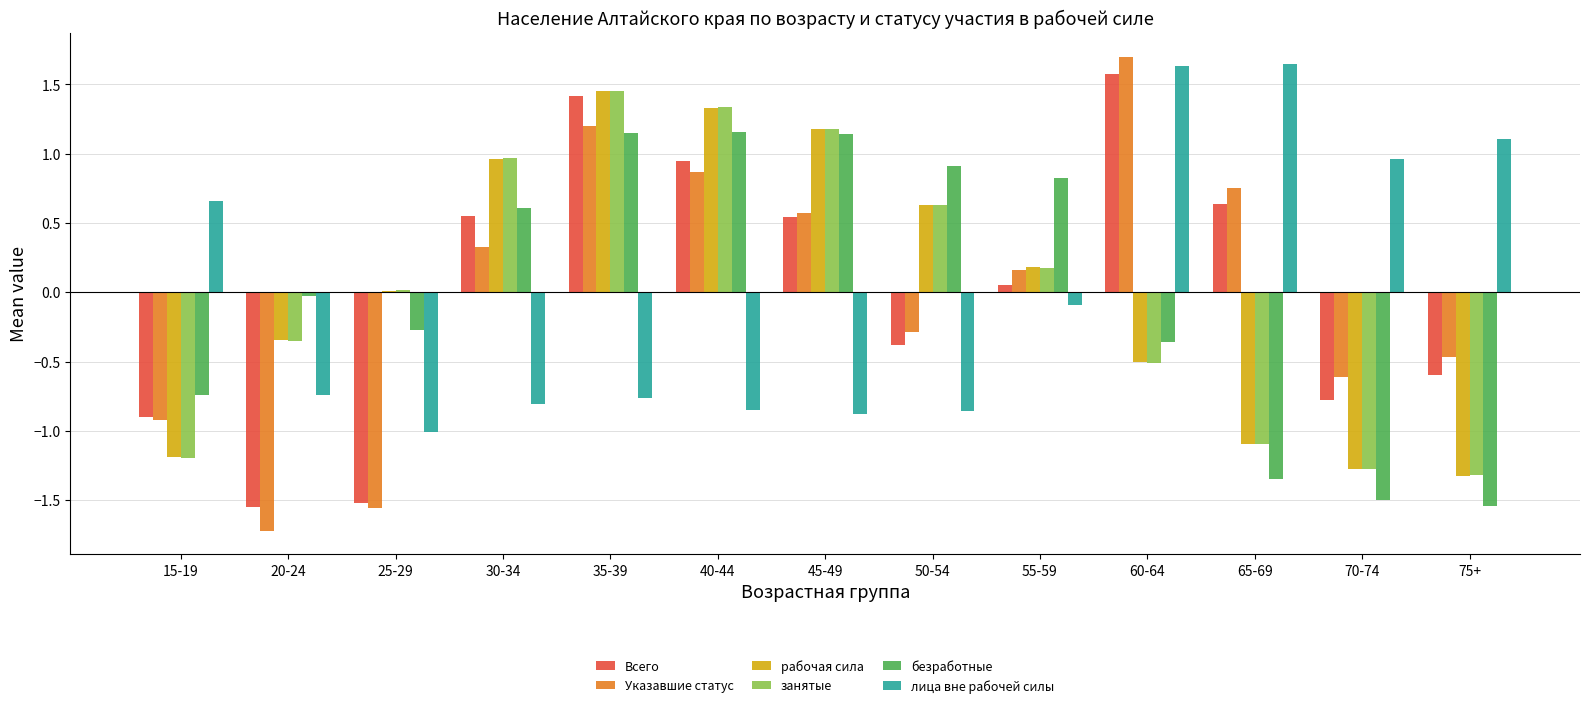

What are all the series names shown in the legend?

Всего, Указавшие статус, рабочая сила, занятые, безработные, лица вне рабочей силы